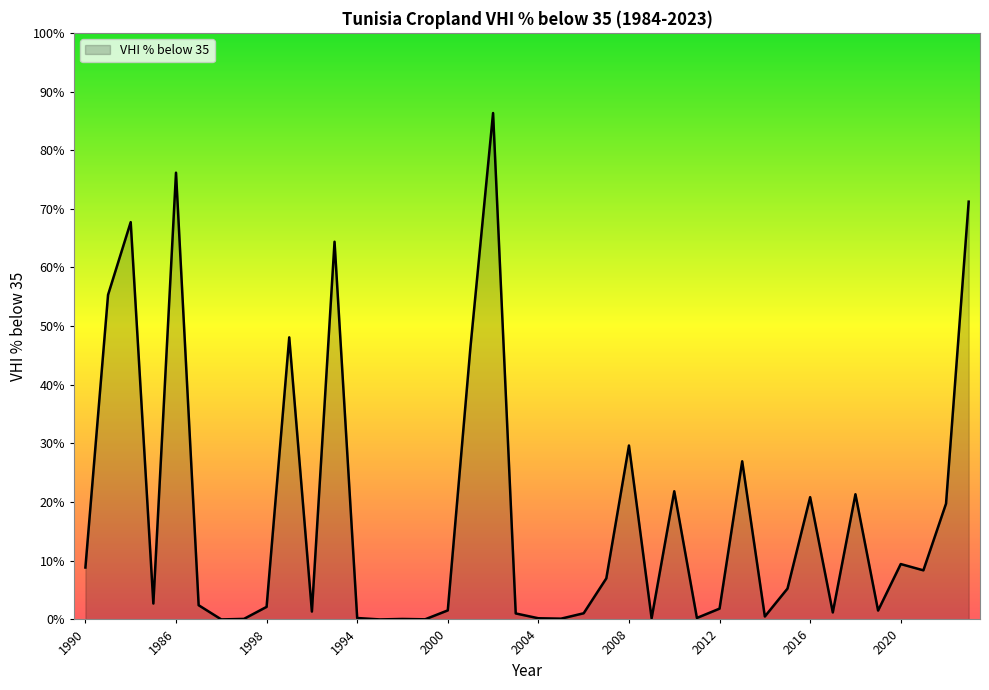

What is the difference between the maximum and minimum values?

86.3